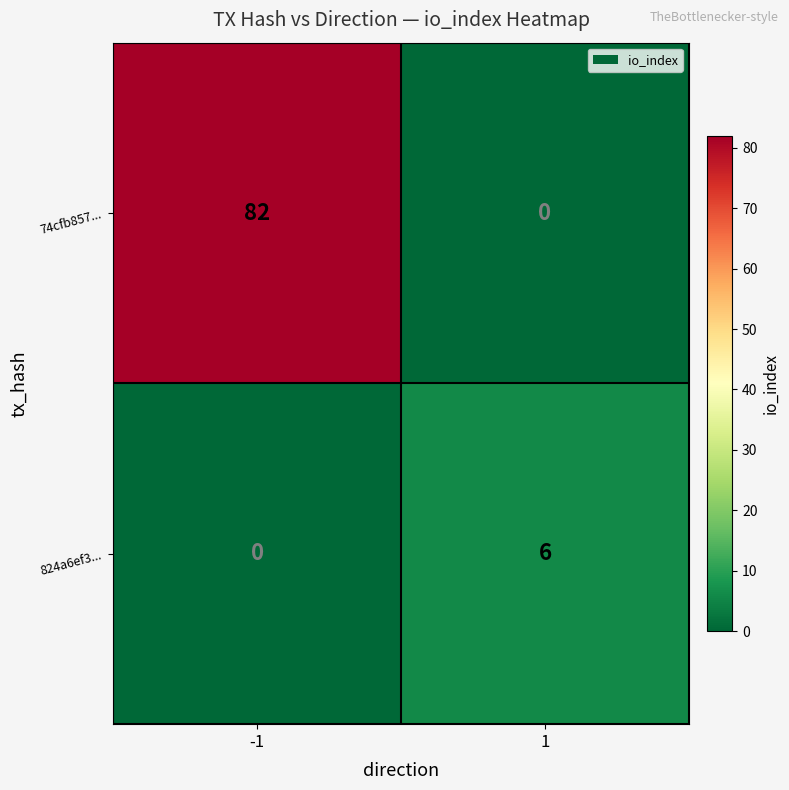

Rank the series by their average value, from lowest to highest.

824a6ef3..., 74cfb857...